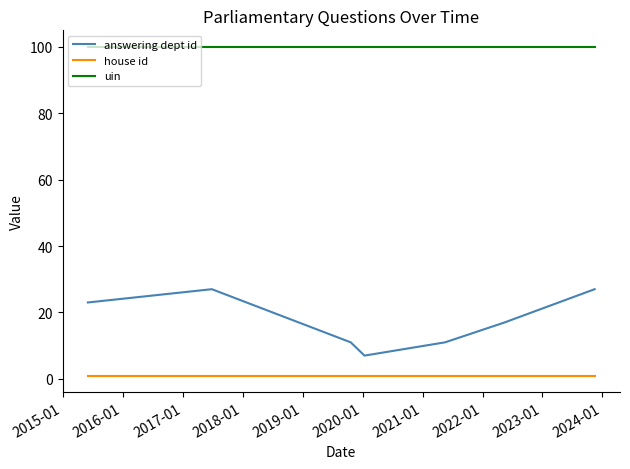

True or false: uin and house id intersect in this chart.

False